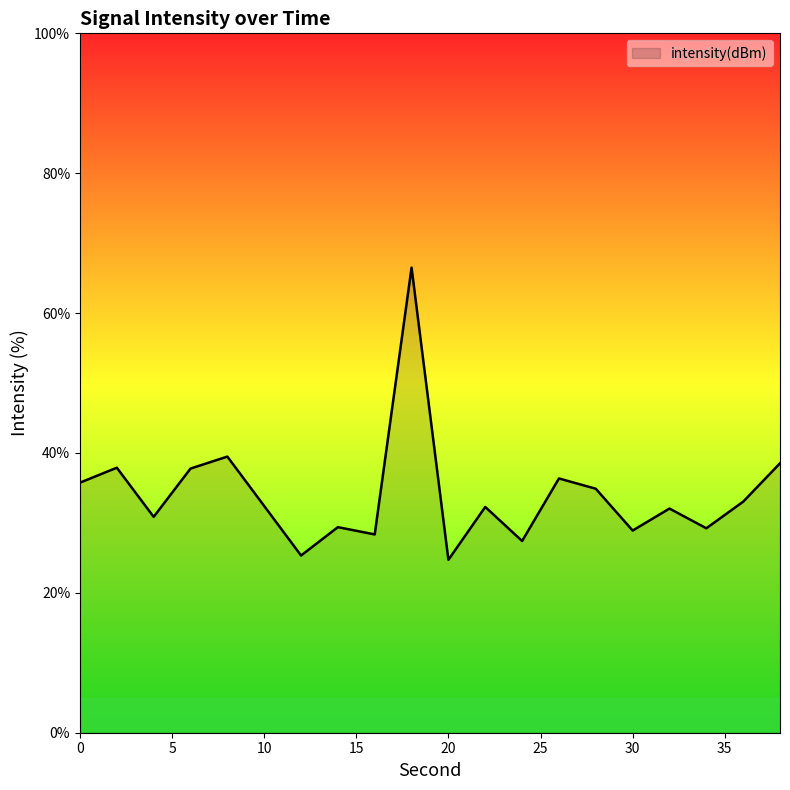

What is the difference between the maximum and minimum values?

41.8